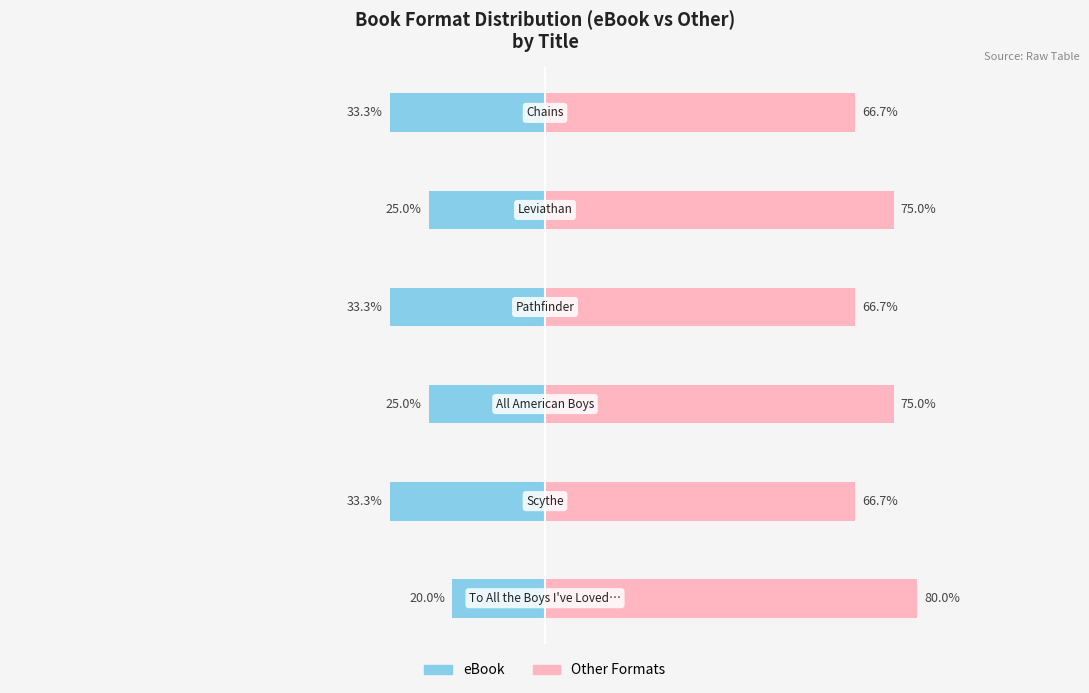

At how many categories does at least one series exceed 39?

6